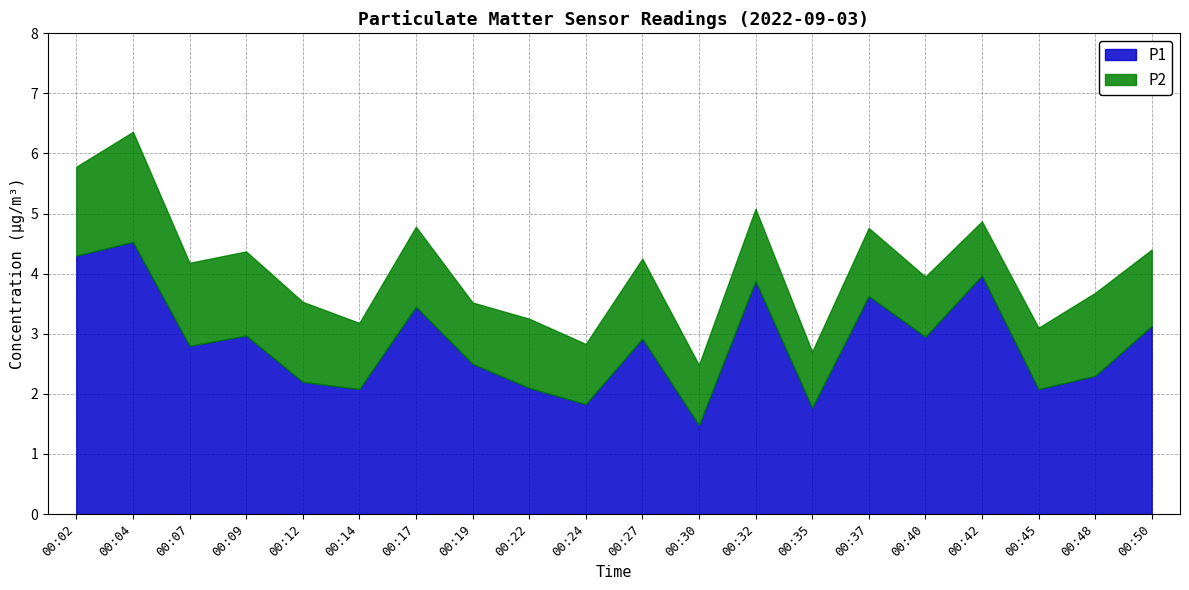

At which category is the sum across all series the highest?

00:04